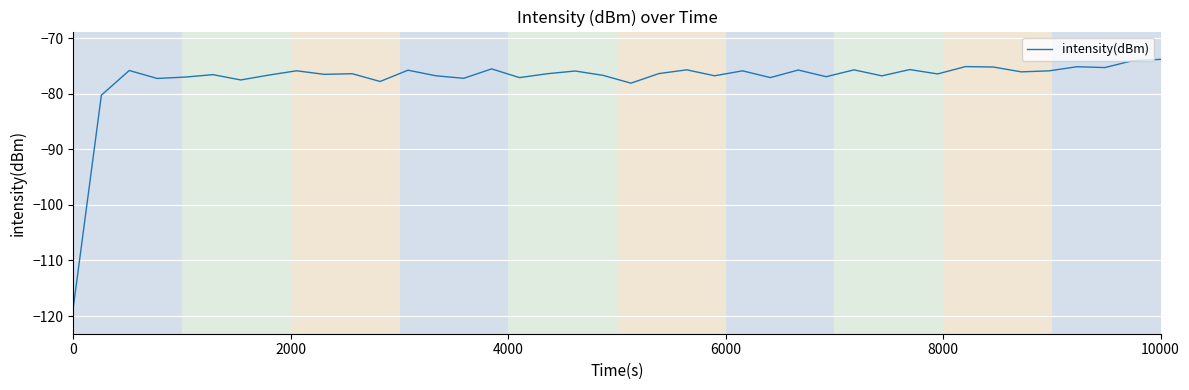

What is the smallest value displayed?

-118.2